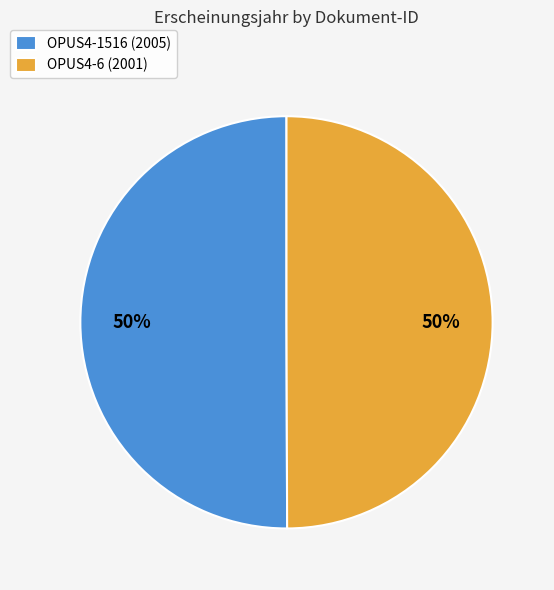

Combined, do OPUS4-6 (2001) and OPUS4-1516 (2005) account for over 50%?

Yes